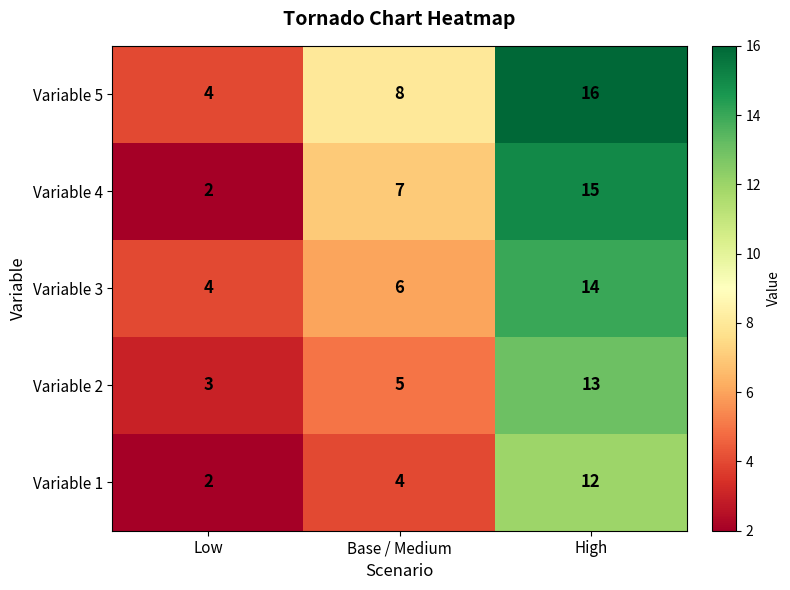

How many values in the Variable 2 series are below 5?

1